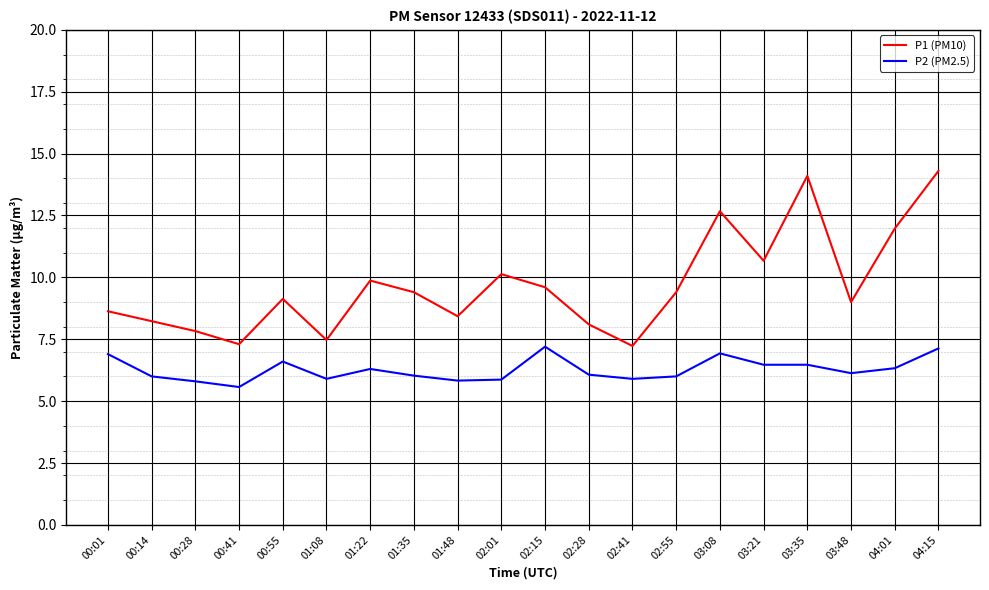

Is this an area chart (filled region under the line)?

No